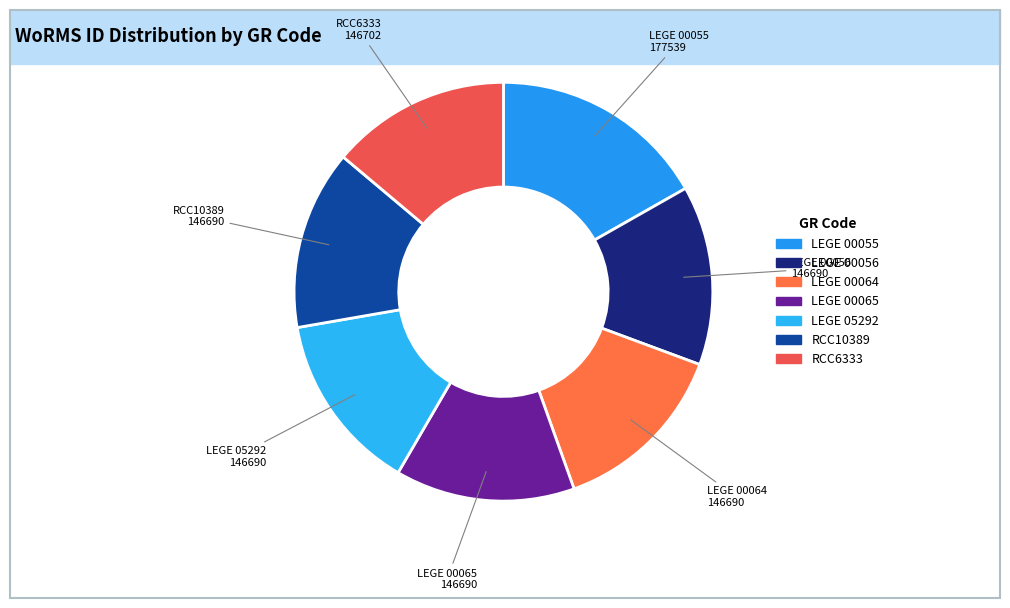

True or false: LEGE 00064 accounts for 14% of the total.

True